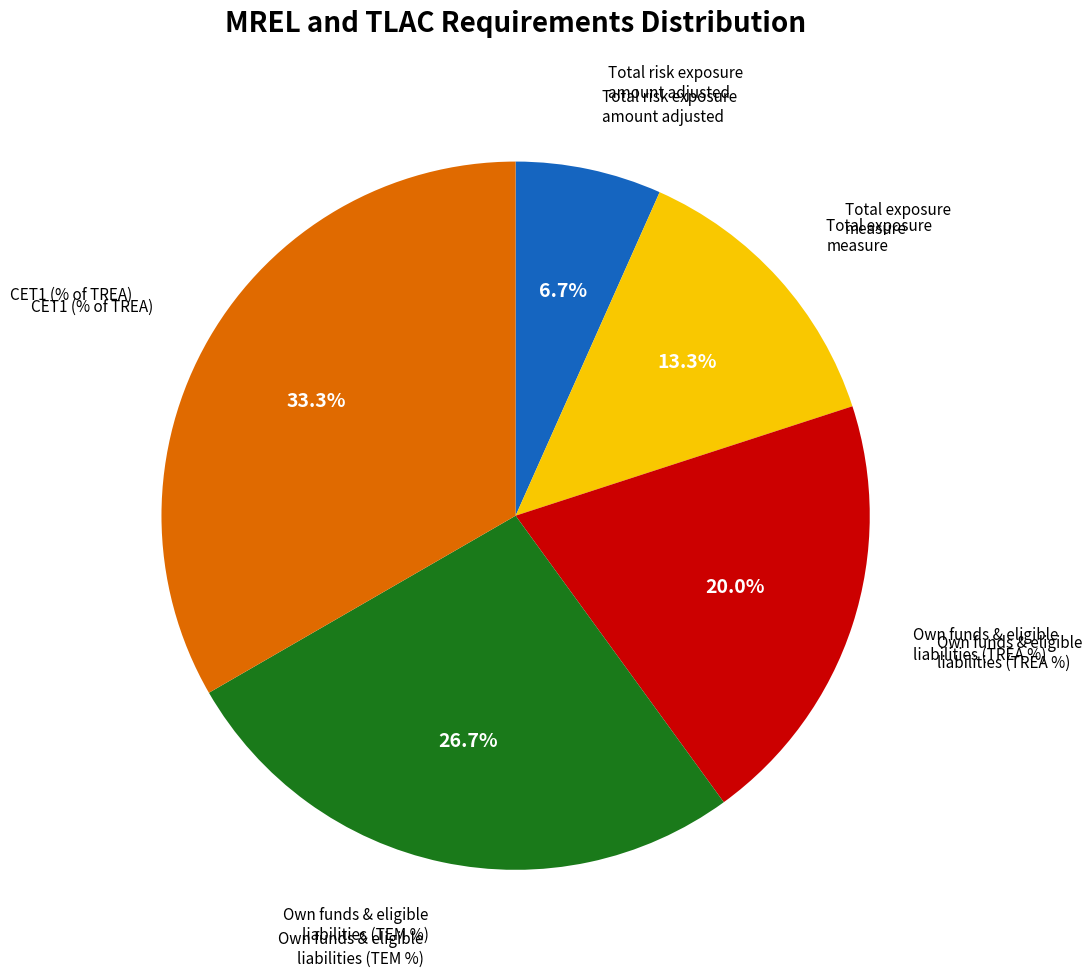

Is it true that Total risk exposure amount adjusted is 7% of the pie?

True